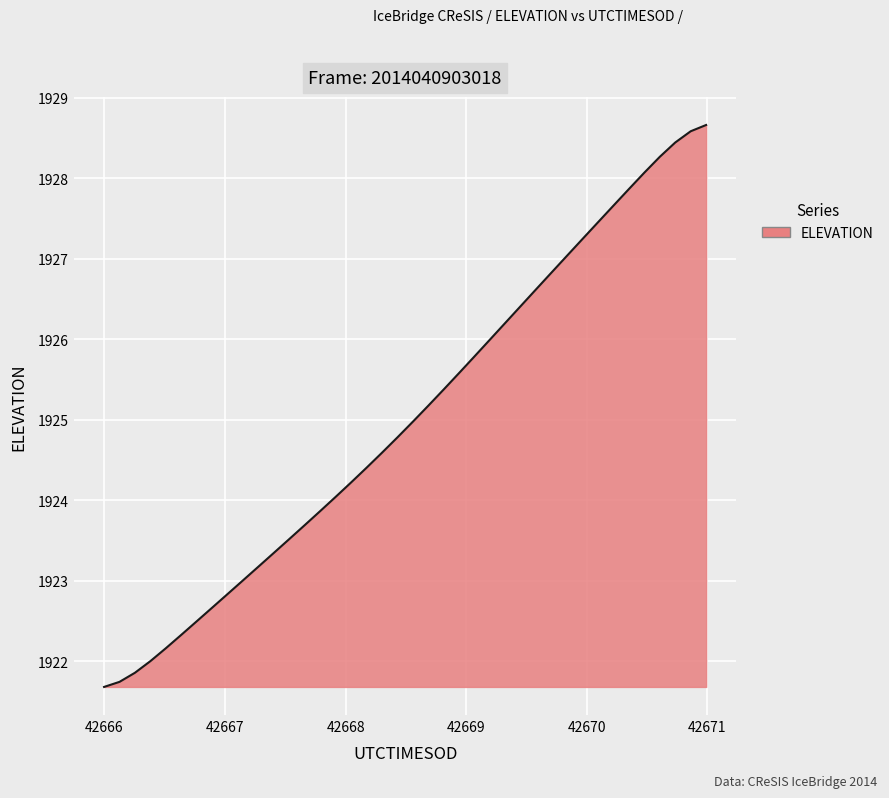

What is the maximum value shown in the chart?

1928.7